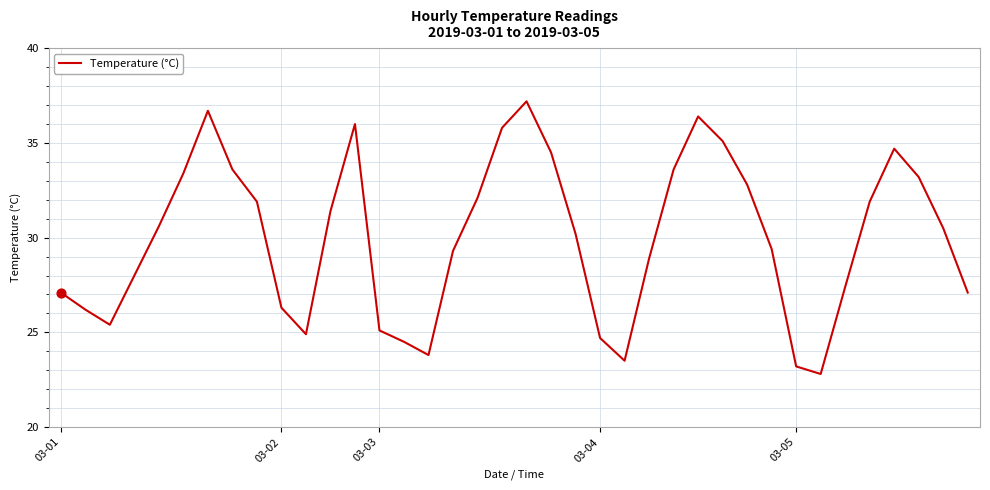

What is the difference between the maximum and minimum values?

14.4